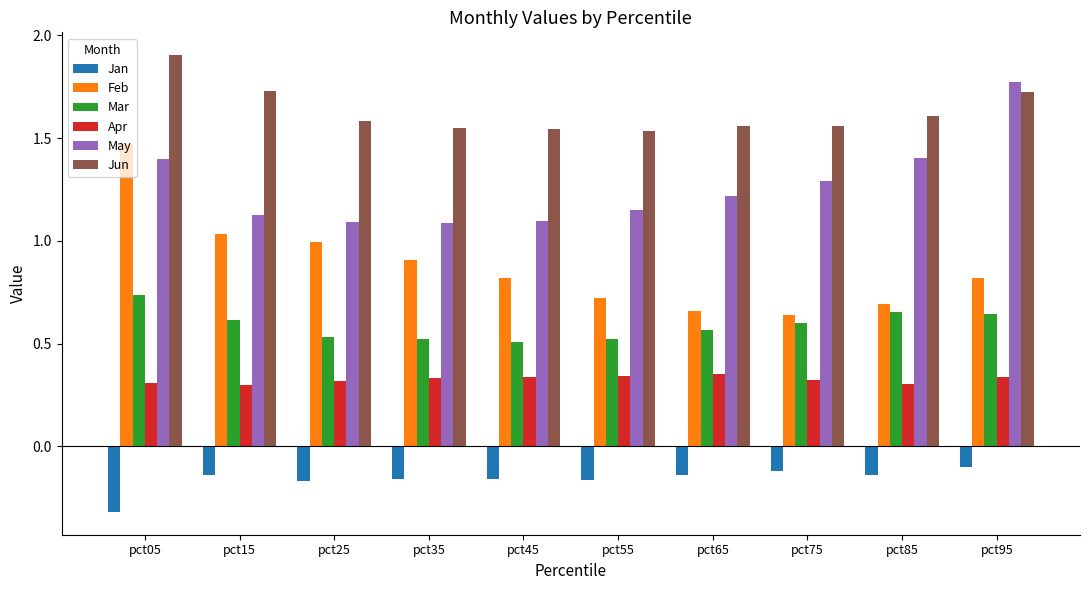

Between pct05 and pct55, which series saw the biggest shift?

Feb